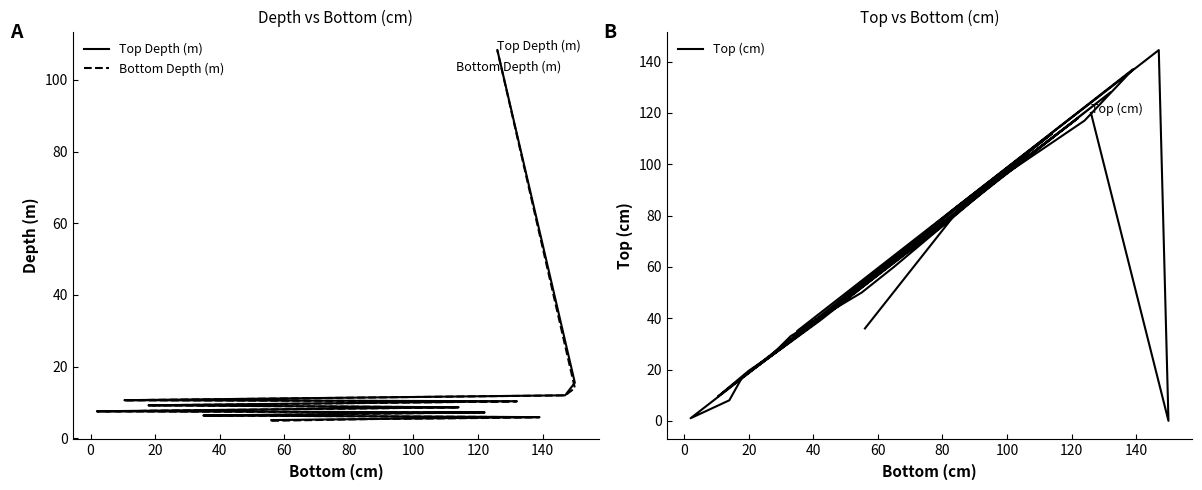

Is it true that Top Depth (m) equals 12.2 at 15?

False